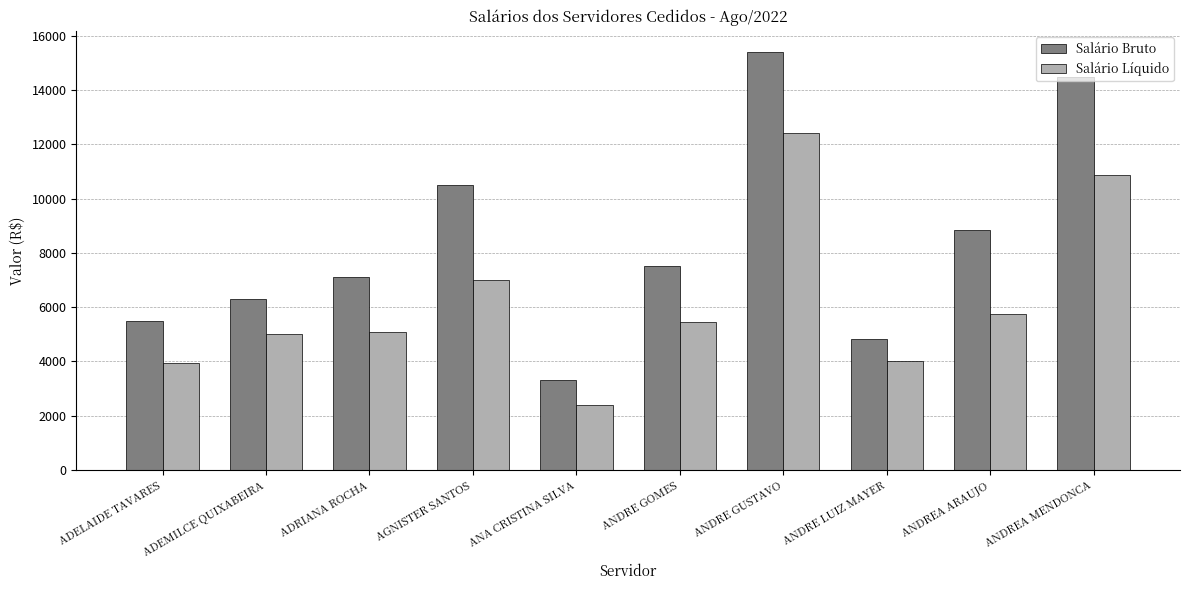

What is the difference between the second highest and minimum values in the Salário Líquido series?

8443.2